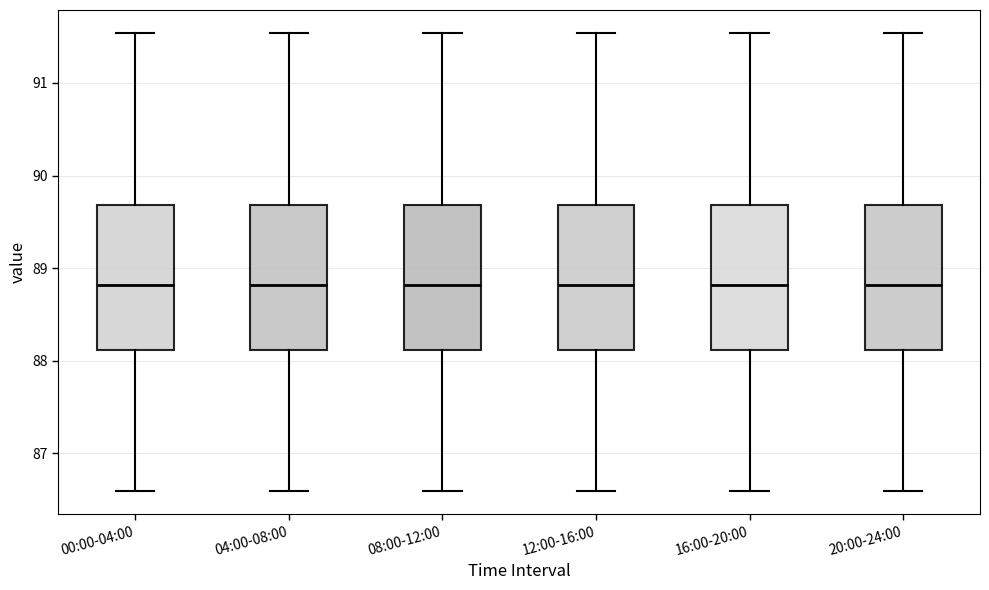

Where is the lower edge of the box for 20:00-24:00 on the y-axis? The values are not printed on the chart, so give them approximately, as read against the axis.

88.1